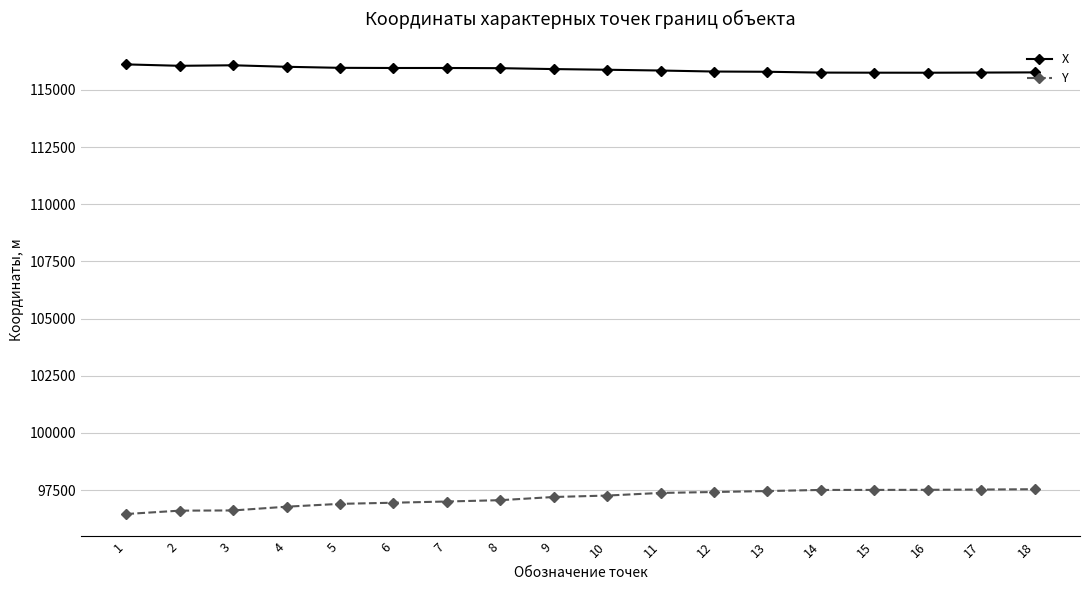

What is the difference between the maximum and minimum values in the X series?

363.7